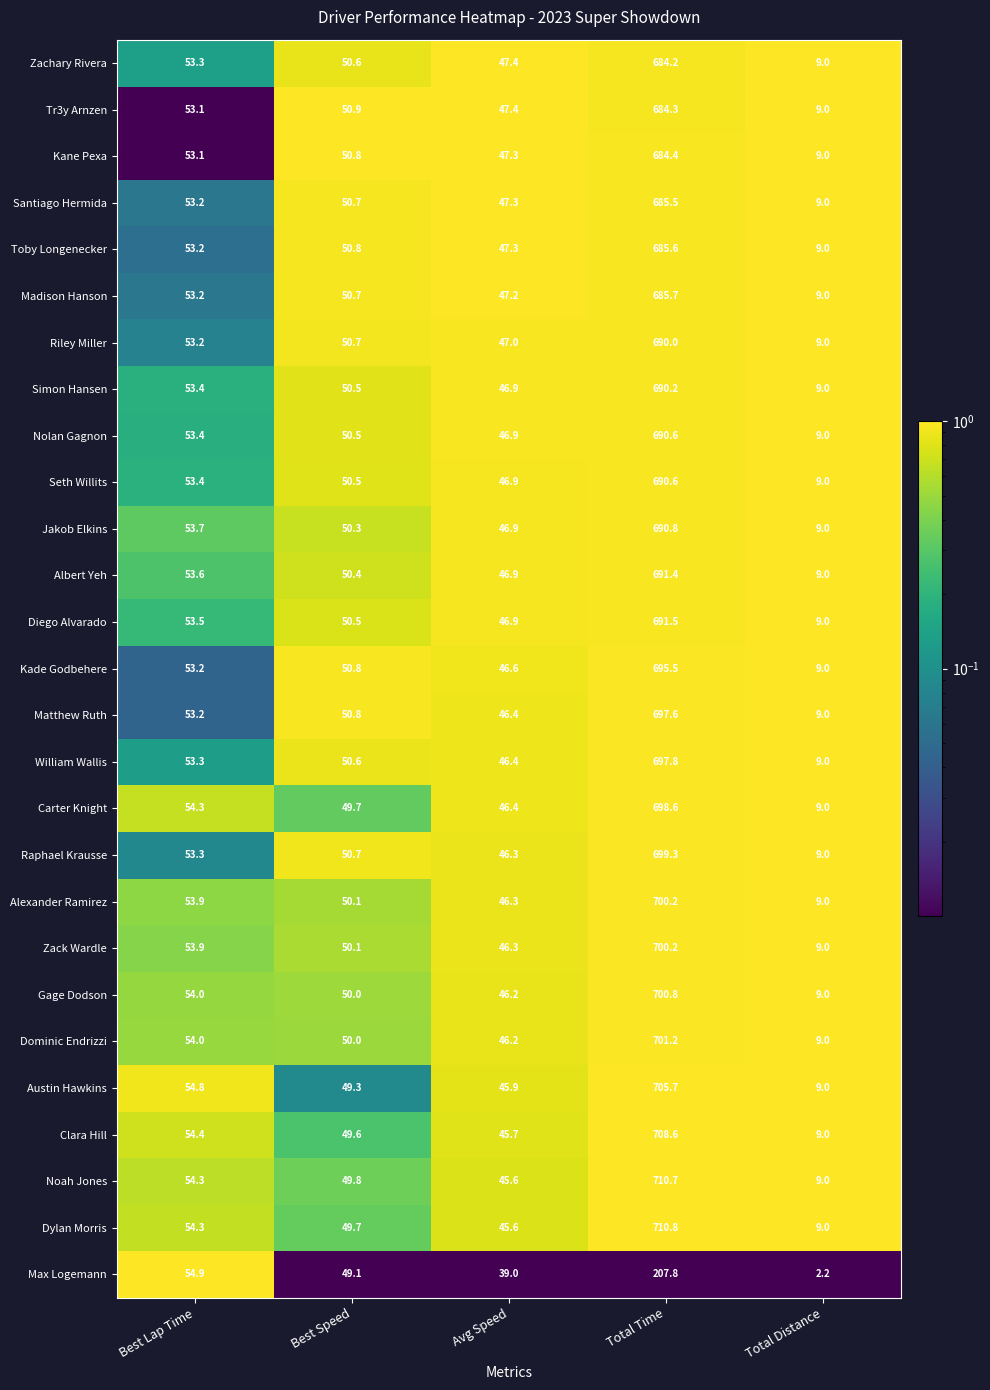

At which category is the sum across all series the highest?

Total Time